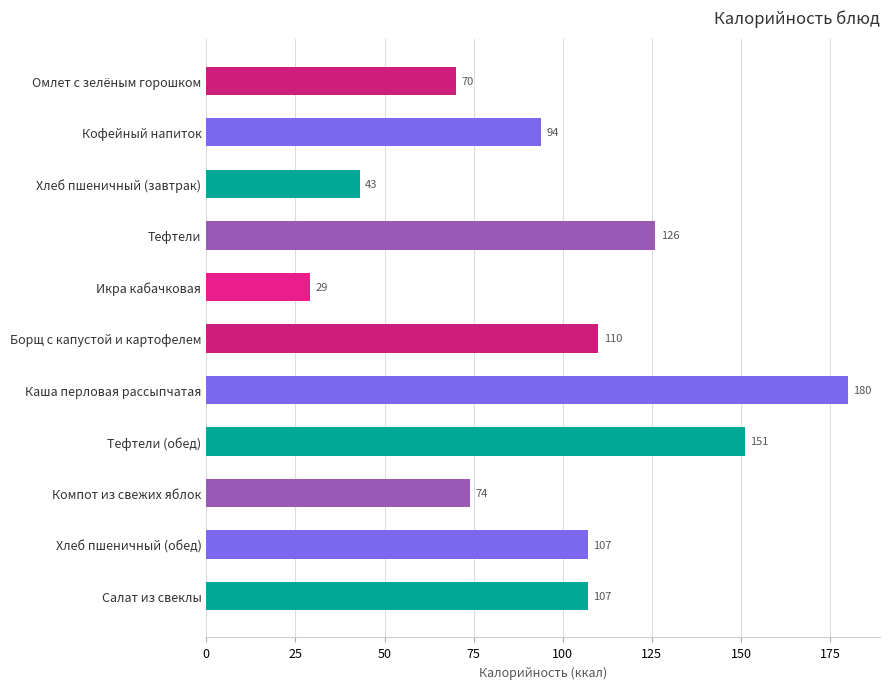

Are the bars horizontal?

Yes